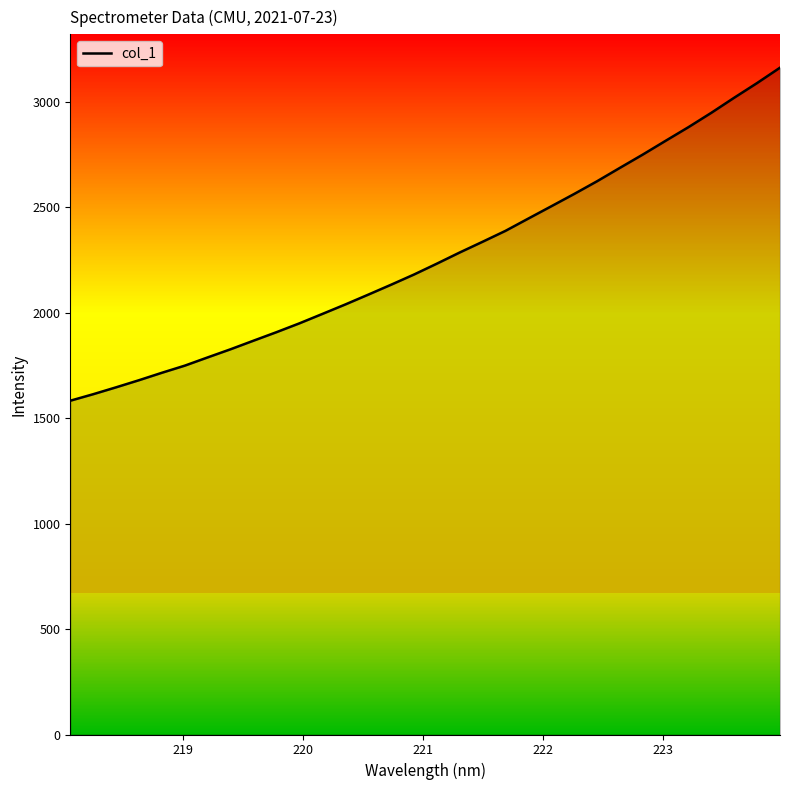

What is the average value?

2264.4